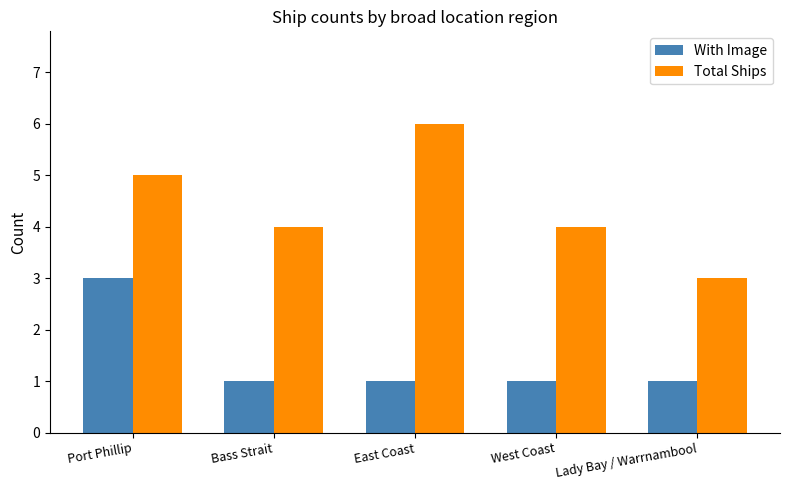

Reading right to left, extract all data points from this chart.

With Image: 1	1	1	1	3
Total Ships: 3	4	6	4	5